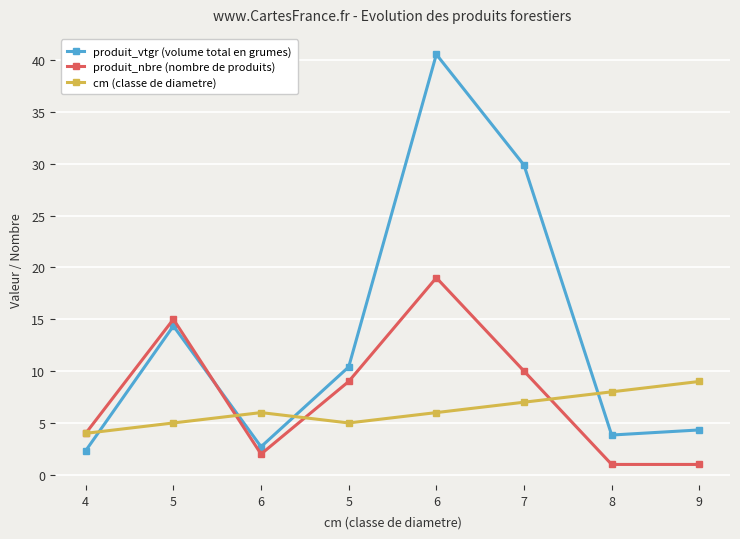

What is the difference between the produit_vtgr (volume total en grumes) values at 5 and 7?

19.5